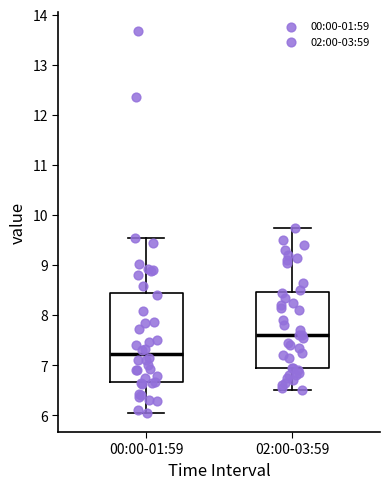

Which box's median line is the lowest?

00:00-01:59